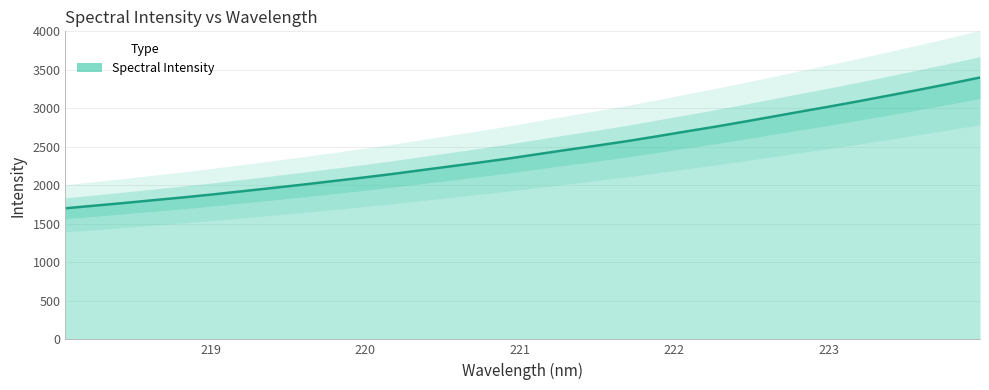

What is the label of the 6th point from the right?

223.0264